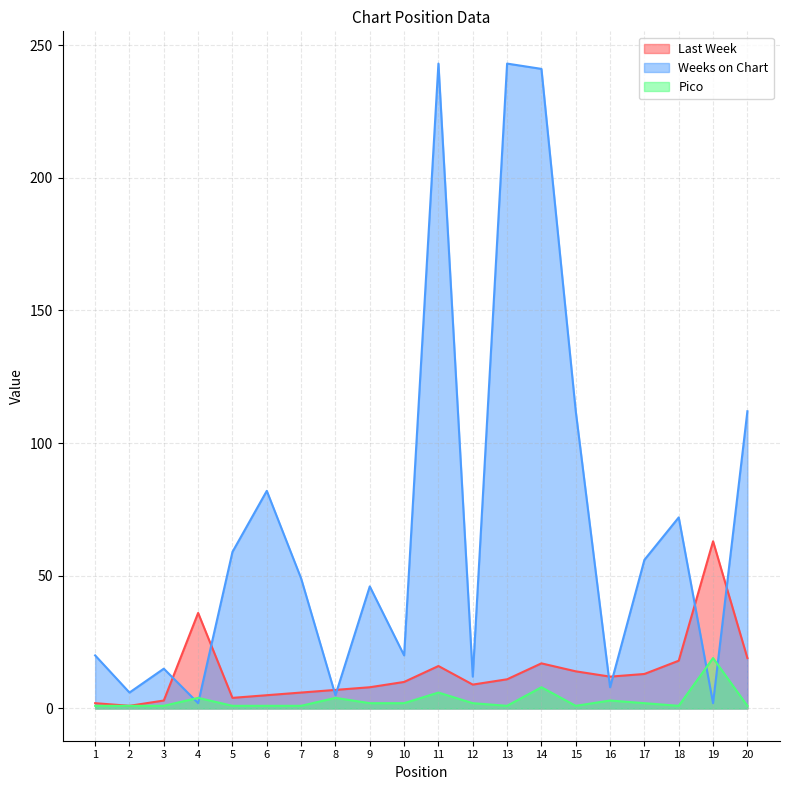

At which label does Last Week first exceed 11?

4